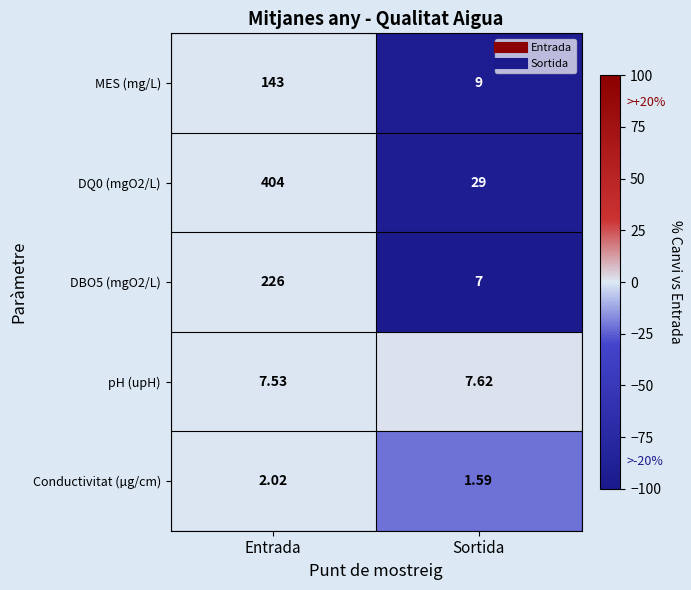

At which category does the chart reach its peak across all series?

Entrada